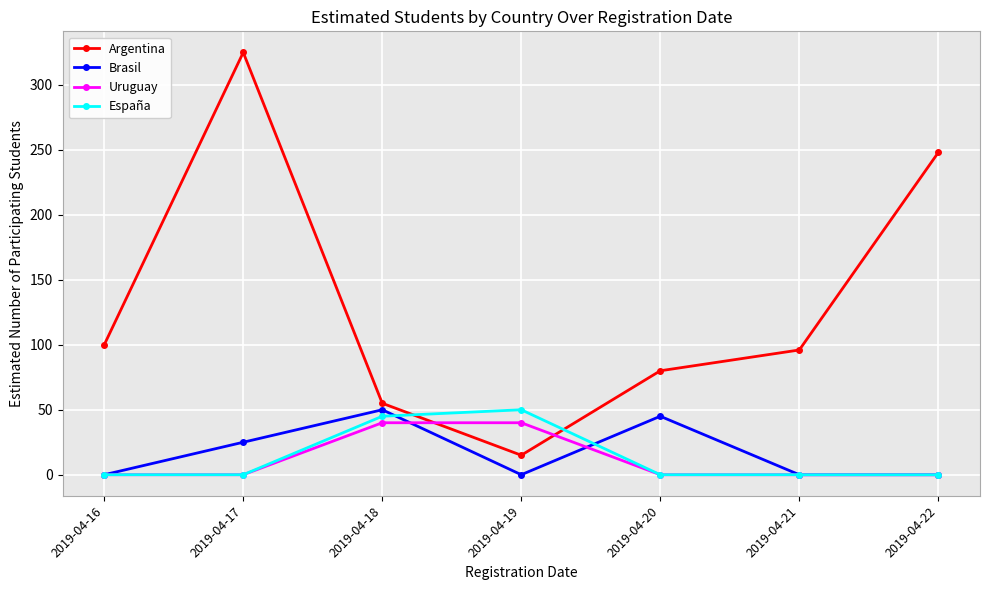

True or false: Argentina has a value of 15 at 2019-04-19.

True